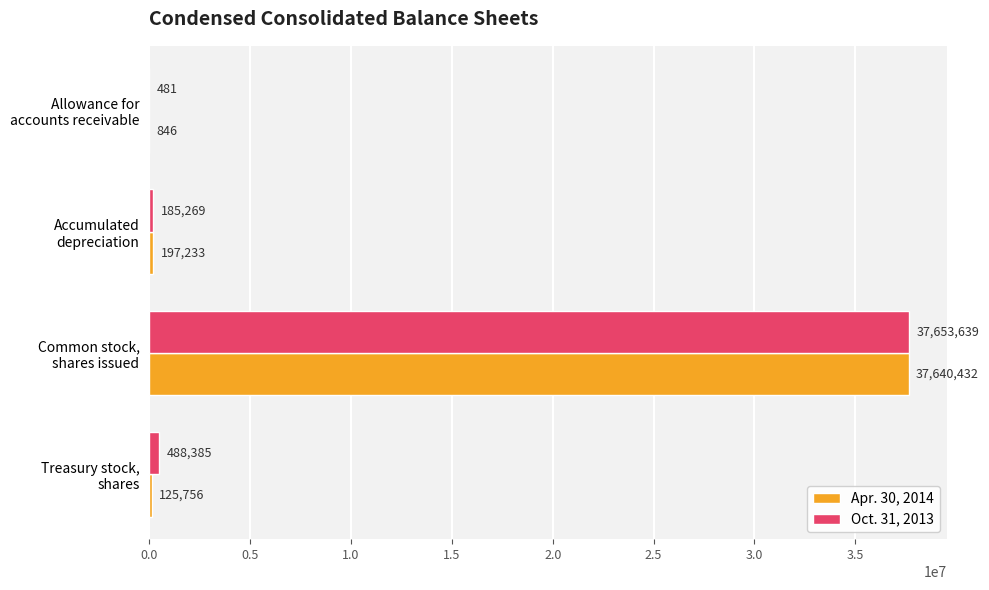

What are all the series names shown in the legend?

Apr. 30, 2014, Oct. 31, 2013